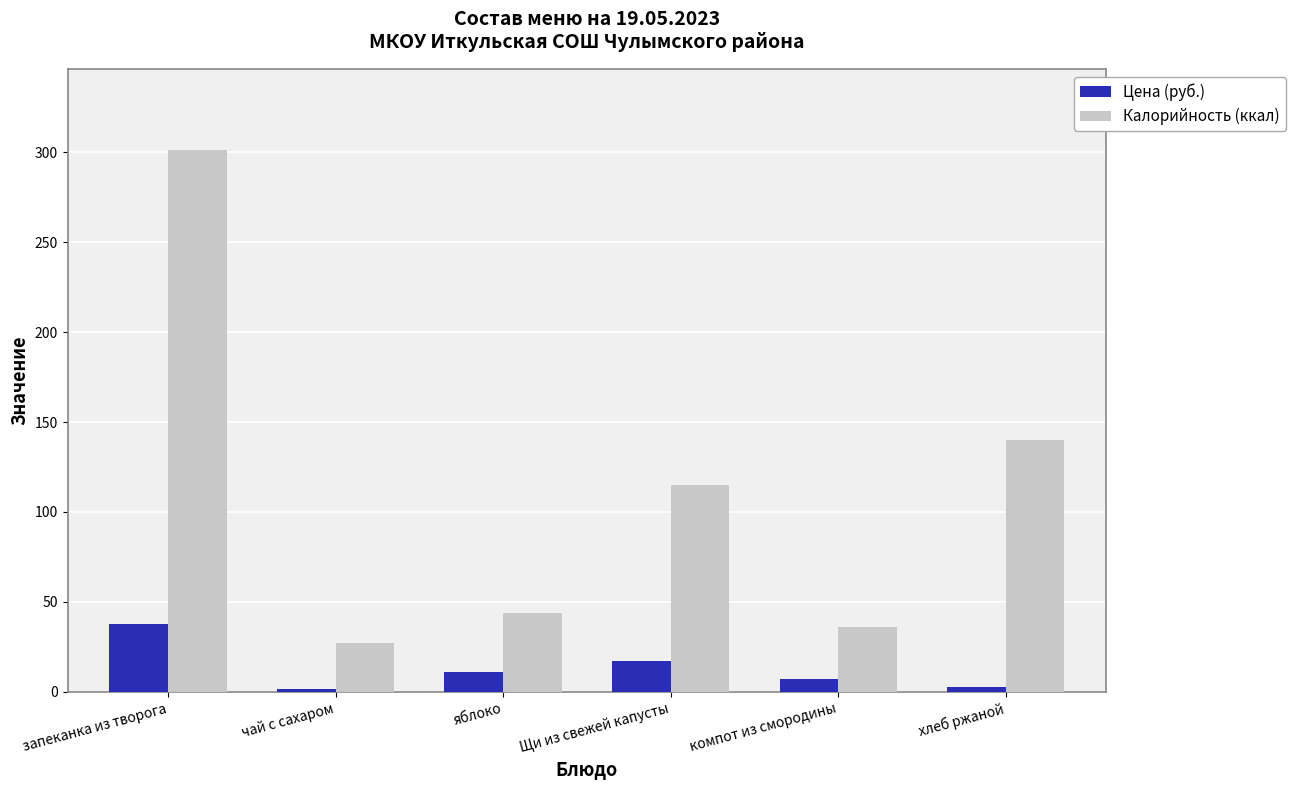

How many groups of bars are there?

6